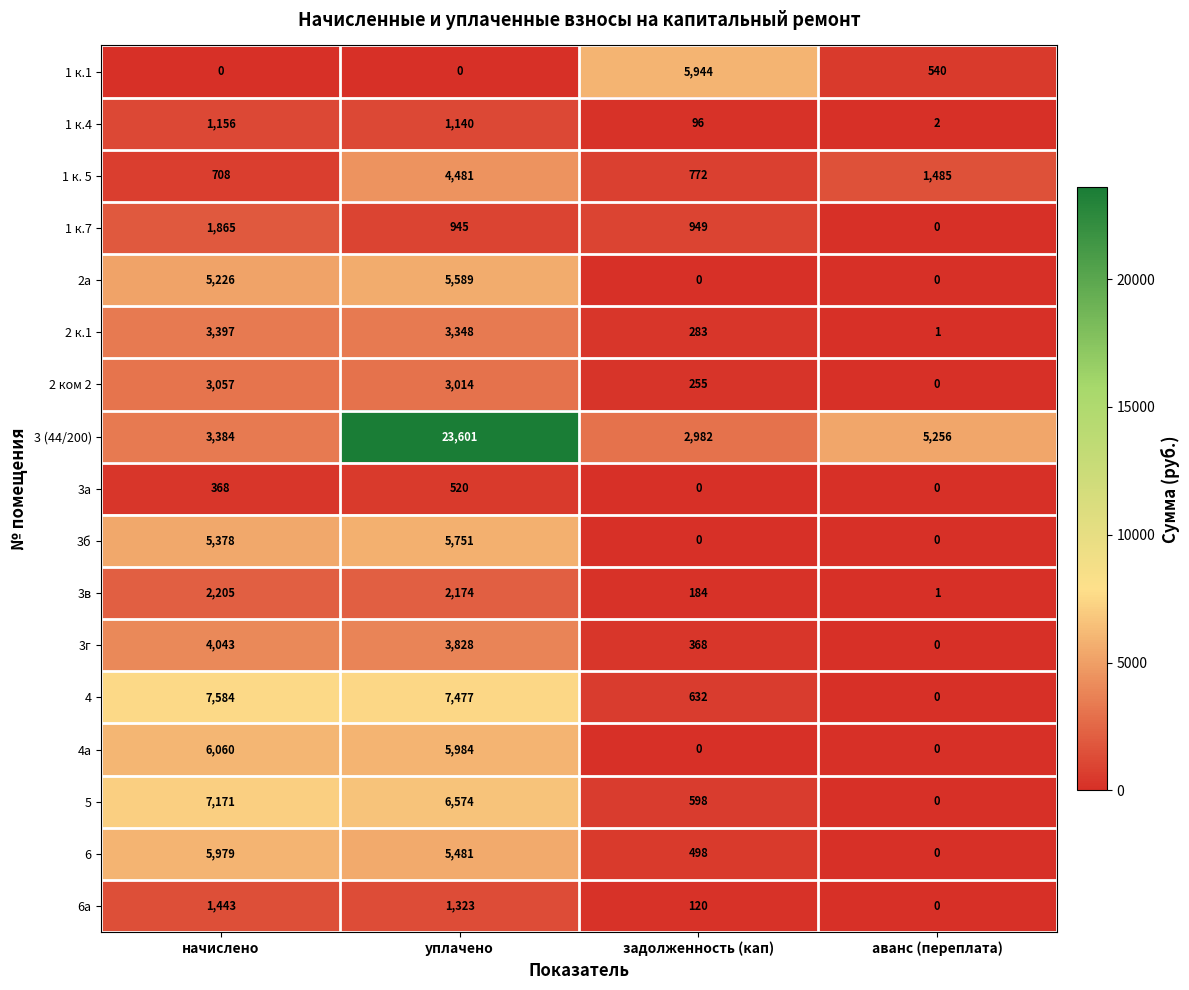

Which category has the highest value across all series?

уплачено